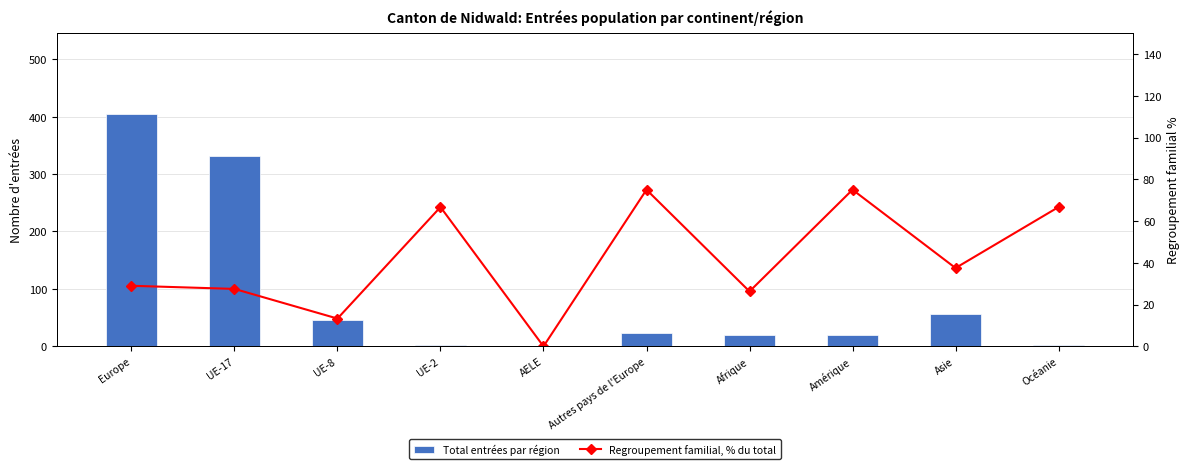

Are the bars grouped side by side (vs. stacked)?

Yes